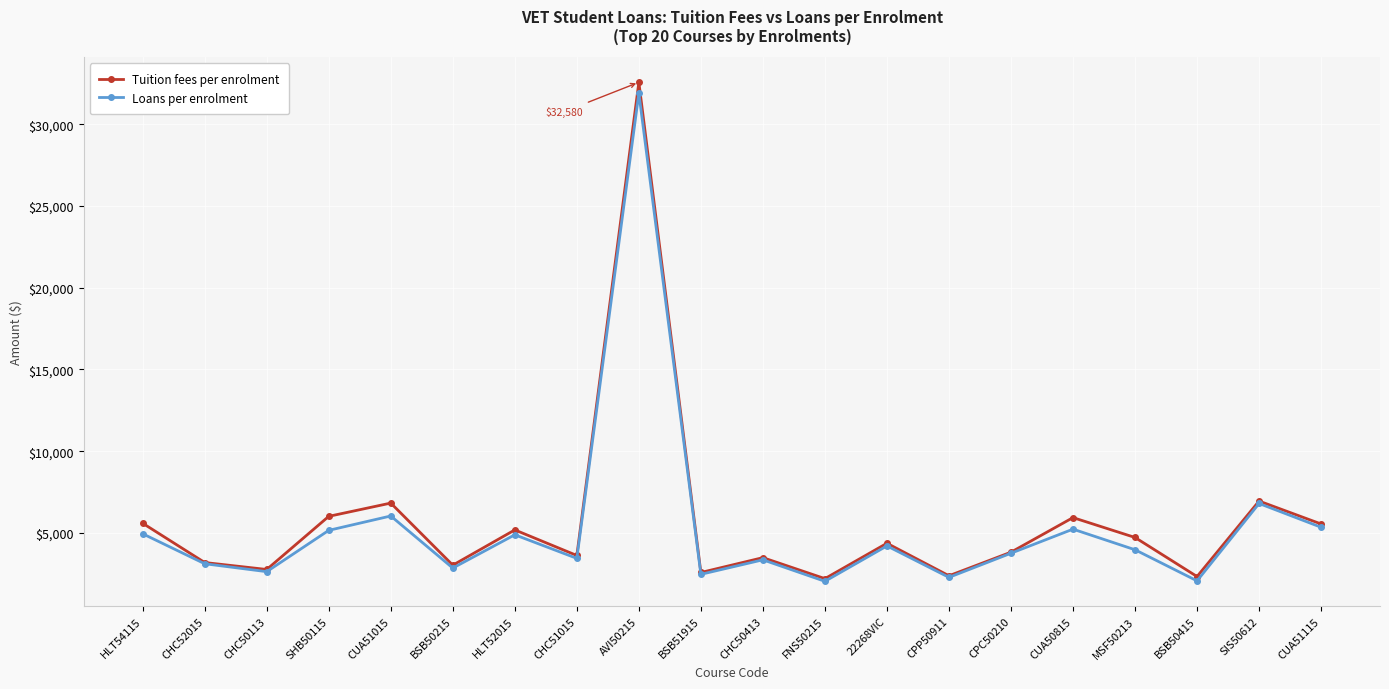

Rank the series by their maximum value, from lowest to highest.

Loans per enrolment, Tuition fees per enrolment